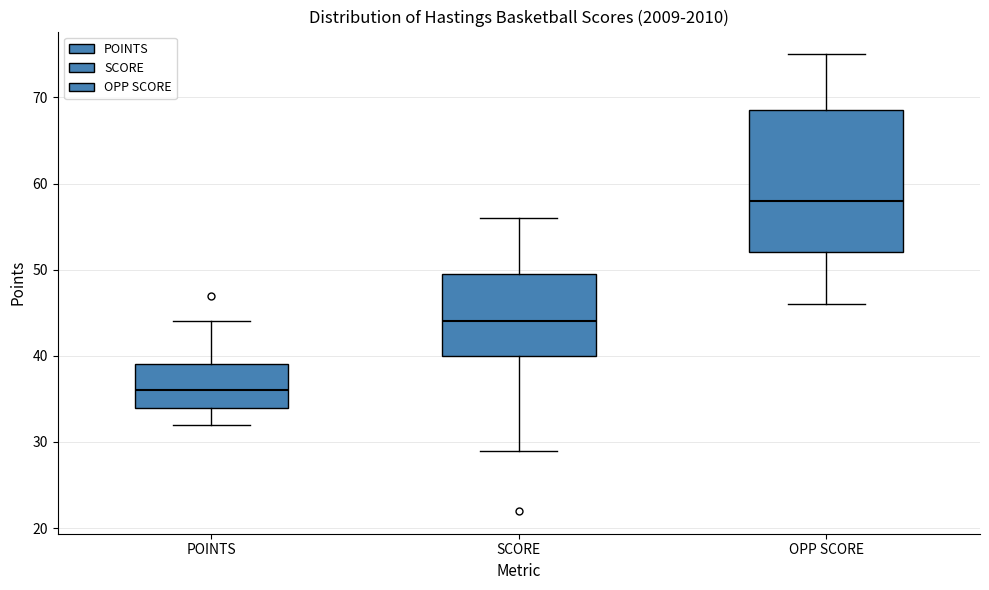

Which box has the highest median line?

OPP SCORE